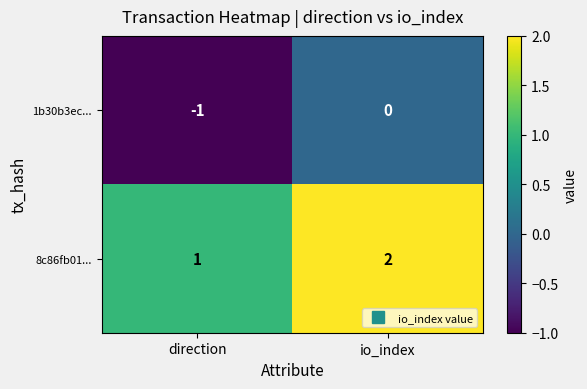

Is it true that 8c86fb01... equals 2 at io_index?

True